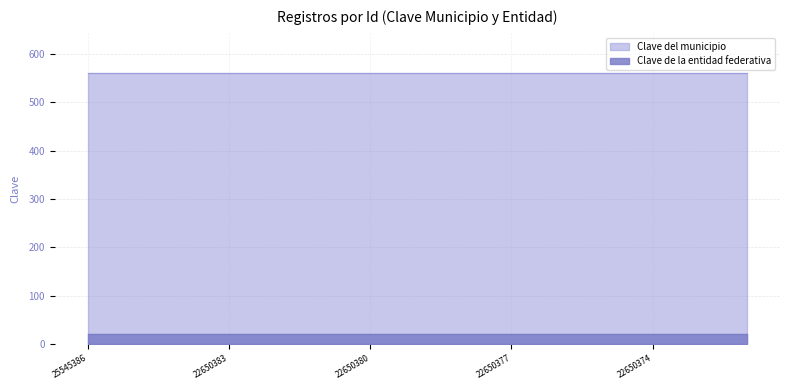

True or false: Clave del municipio and Clave de la entidad federativa intersect in this chart.

False